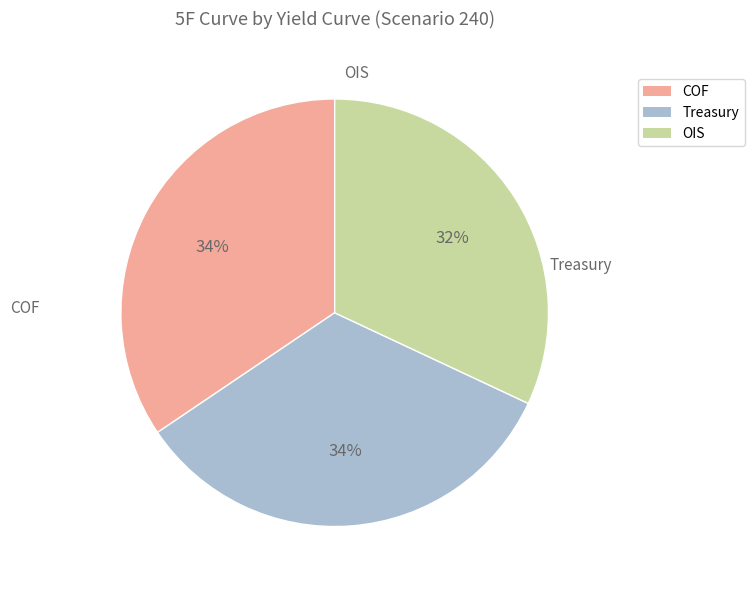

Which category has the smallest portion of the pie?

OIS